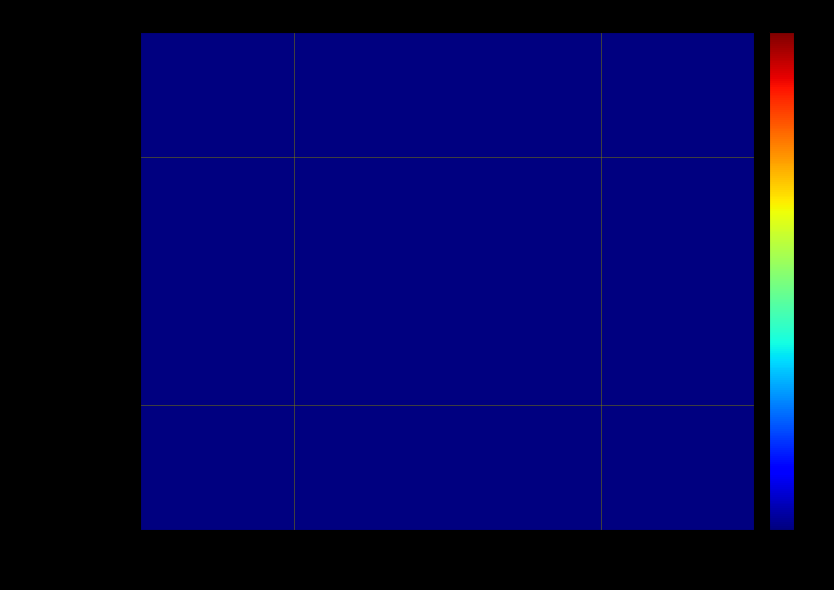

Which label corresponds to the smallest value in the chart?

1